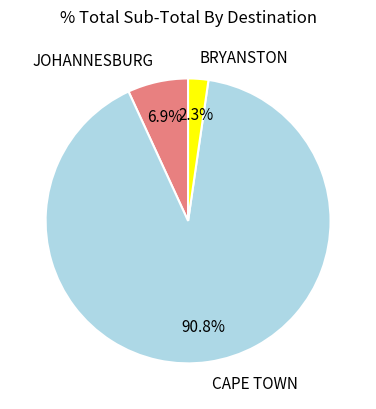

Which category has the biggest portion of the pie?

CAPE TOWN